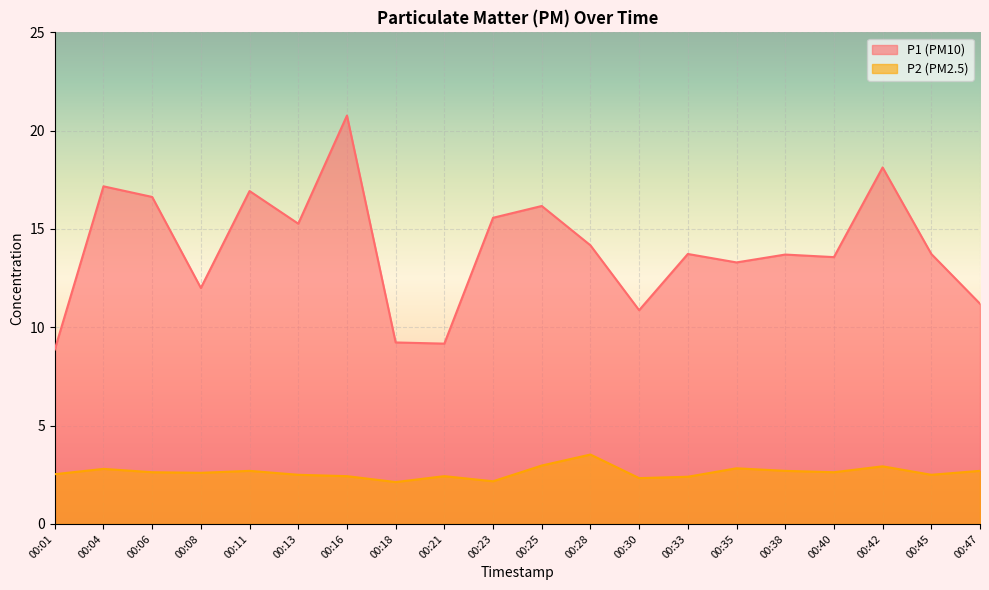

What is the greatest value displayed?

20.8